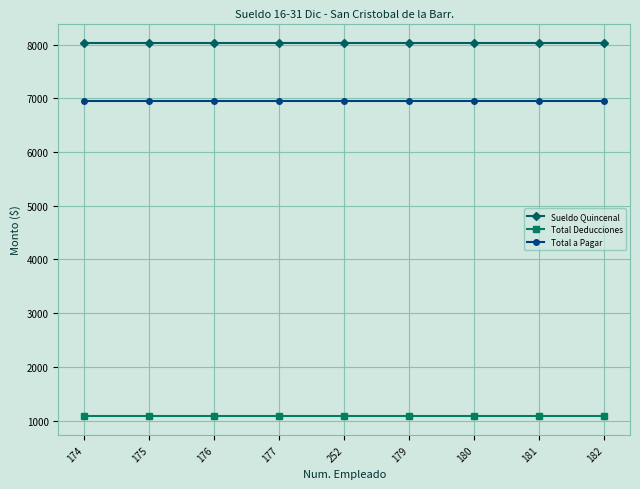

The value of Total Deducciones at 182 is 1078.4. True or false?

True